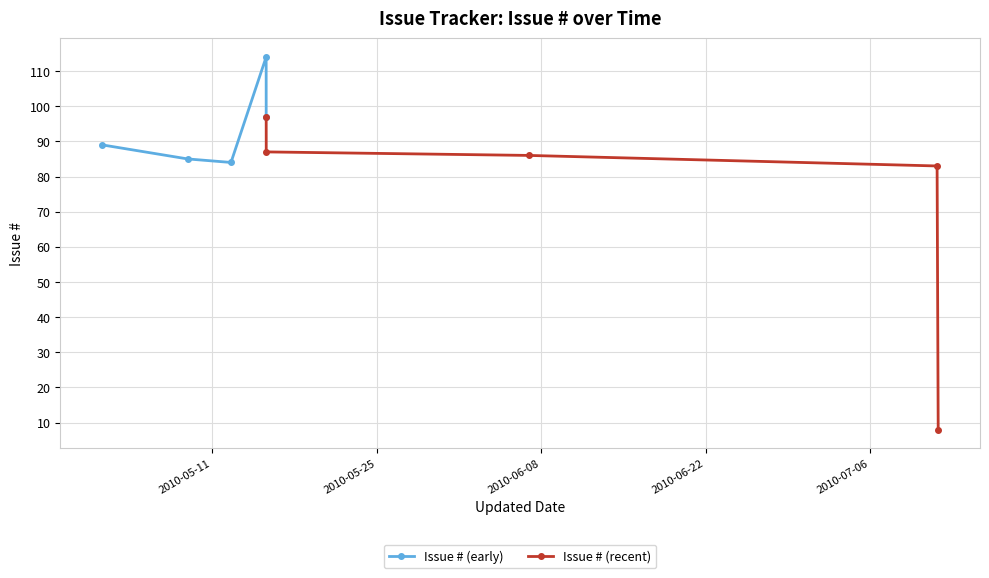

In Issue # (early), how many points are higher than both neighbors (excluding endpoints)?

1